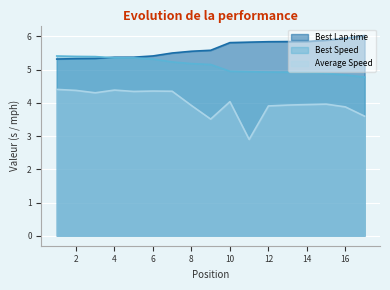

What are all the series names shown in the legend?

Best Lap time, Best Speed, Average Speed